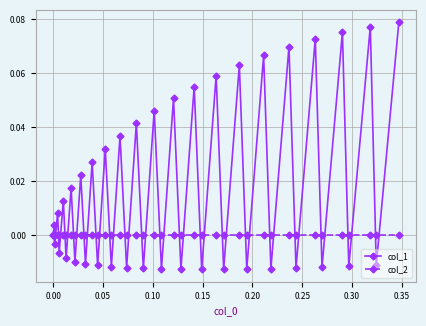

Which series has the largest total across all categories?

col_1